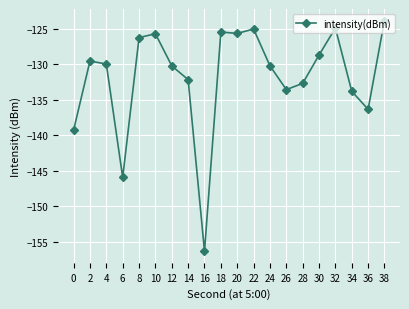

Count the number of categories in the chart.

20